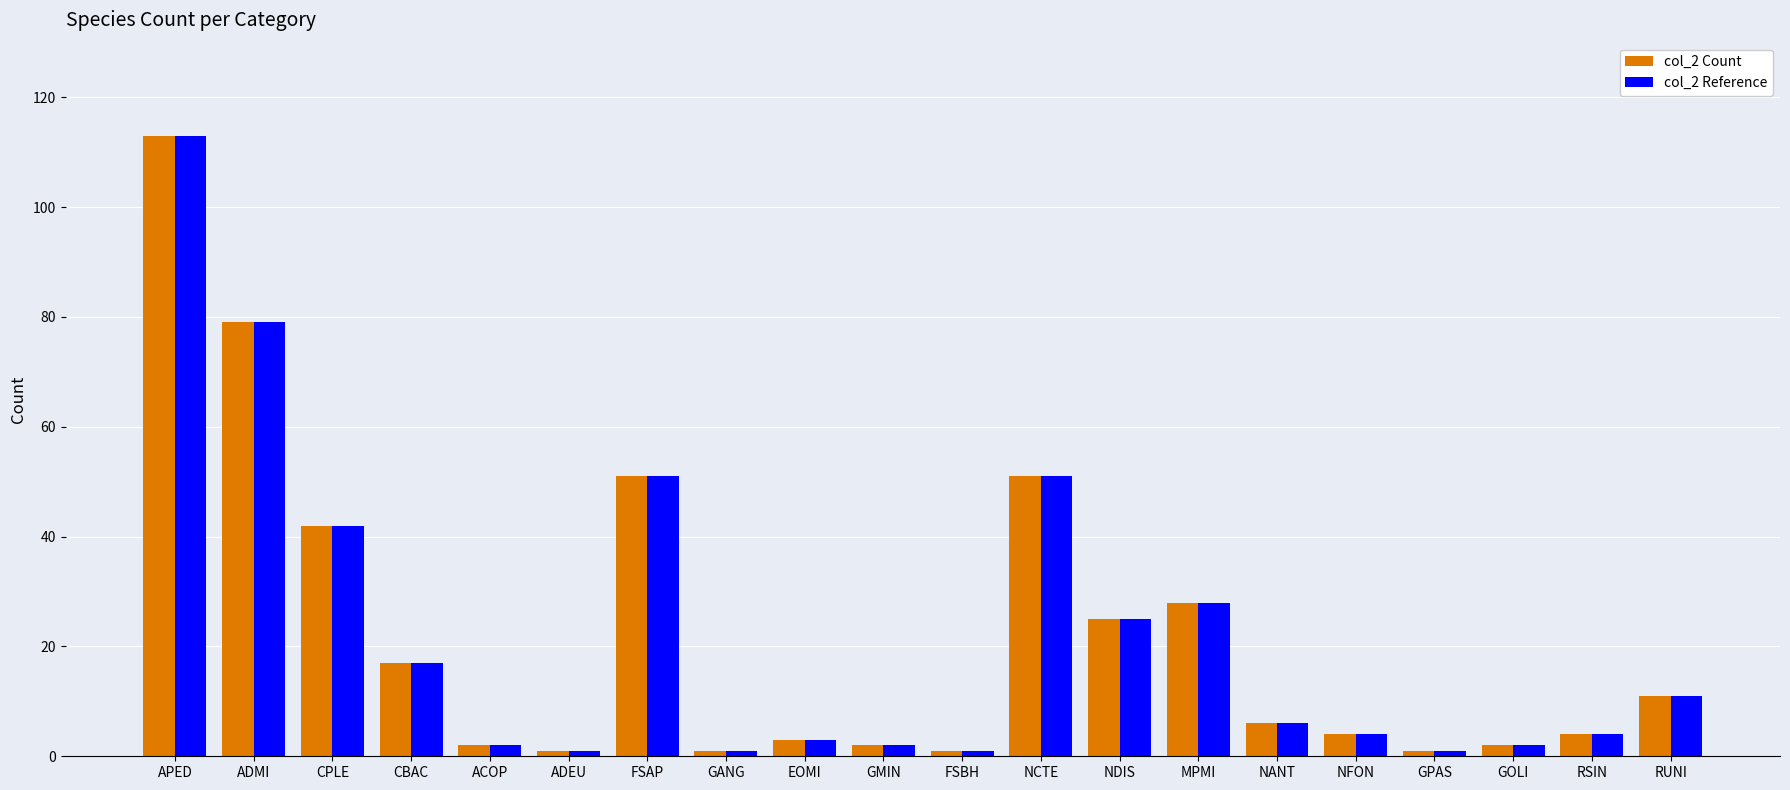

What is the lowest value of the col_2 Count series?

1